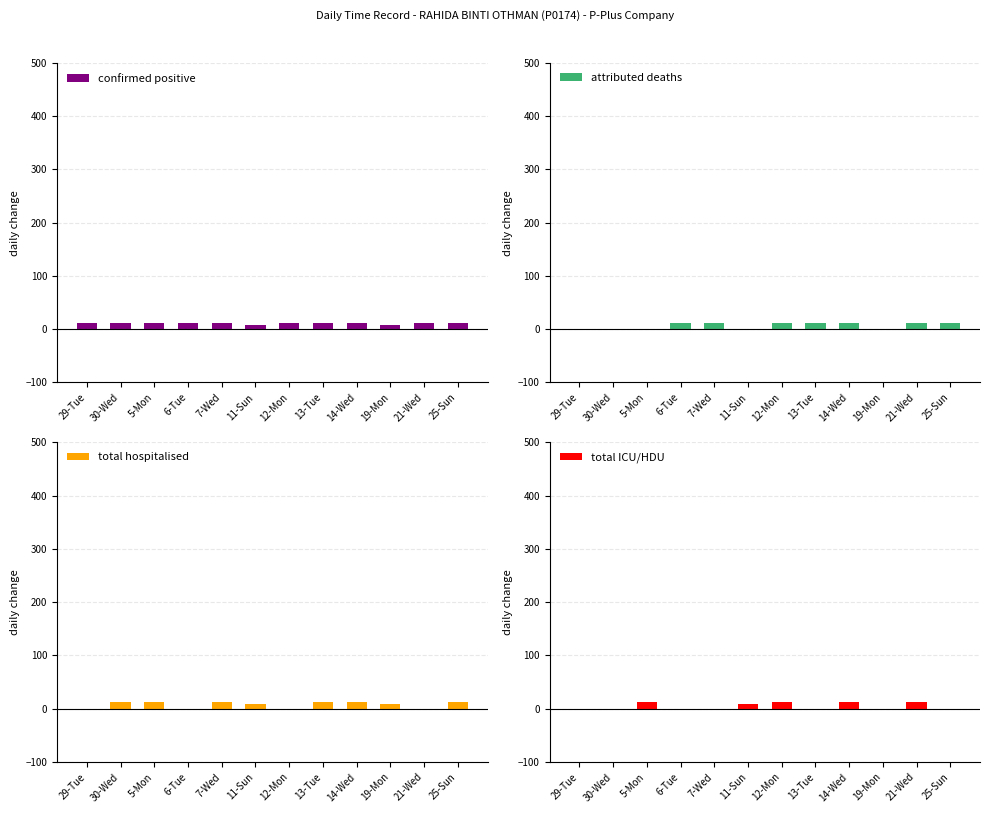

How many groups of bars are there?

12